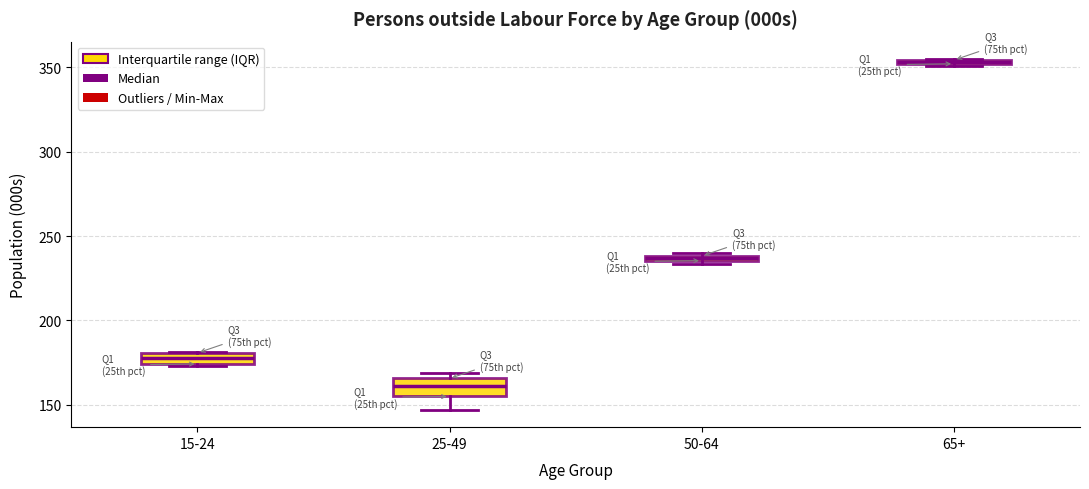

Where is the upper edge of the box for 15-24 on the y-axis? The values are not printed on the chart, so give them approximately, as read against the axis.

180